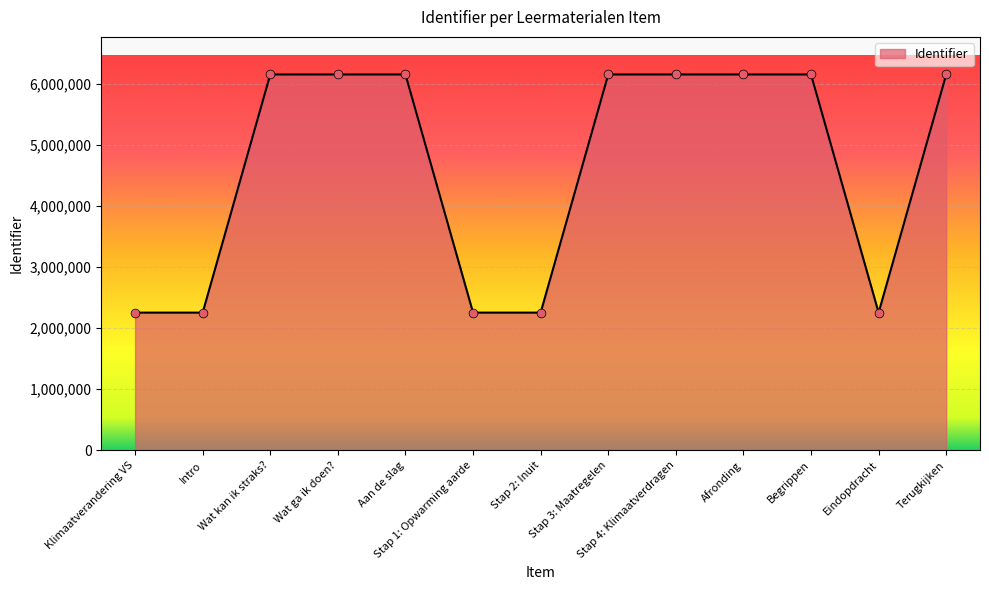

What is the change in value from Wat kan ik straks? to Aan de slag?

+3